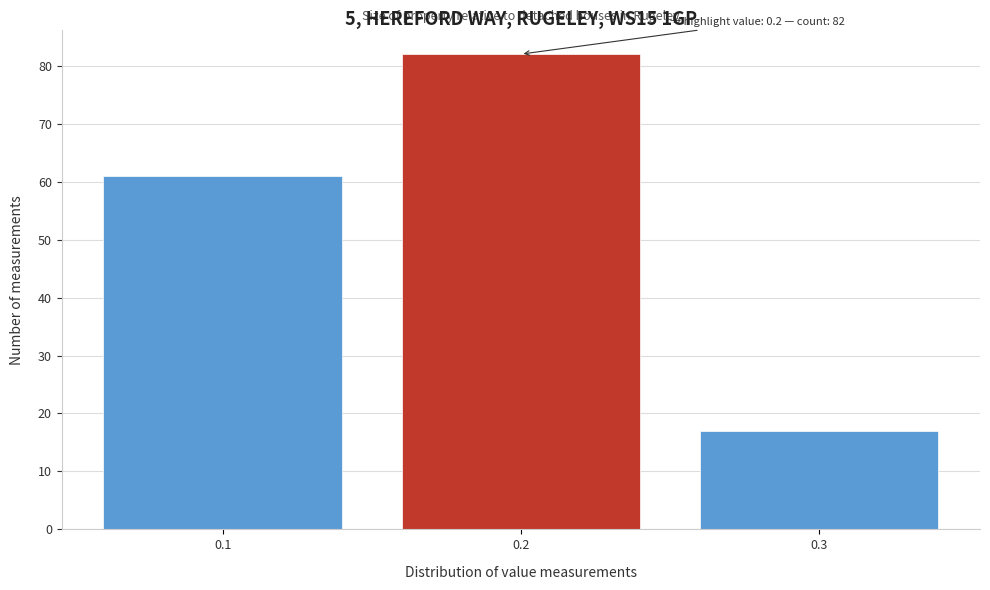

Reading right to left, what are all the values shown in this chart?

0.3=17	0.2=82	0.1=61